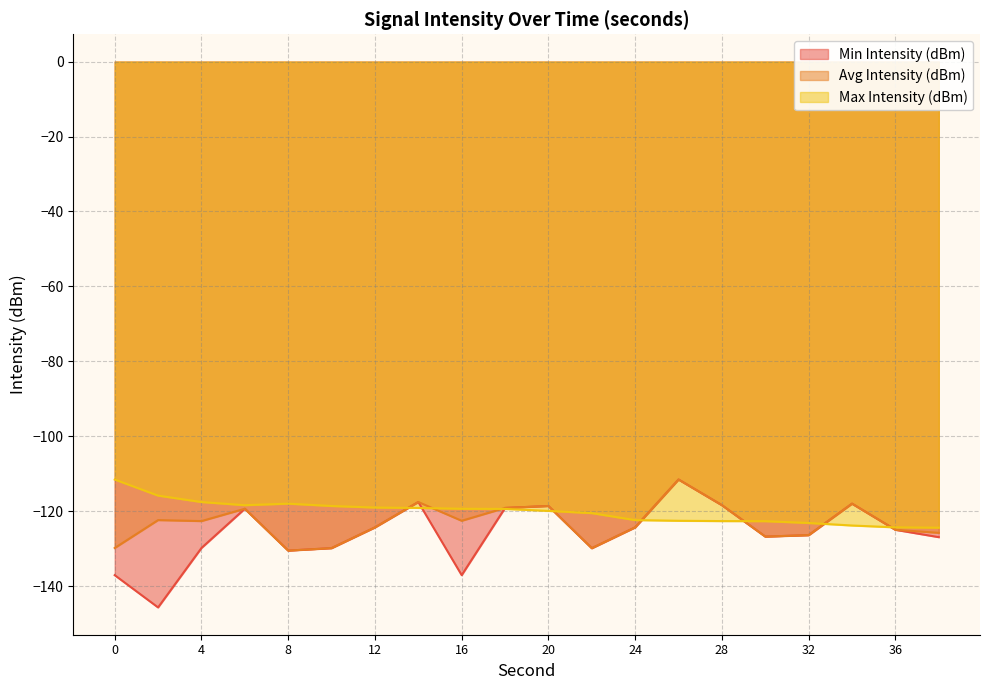

Where is the first local minimum for Avg Intensity (dBm)?

4